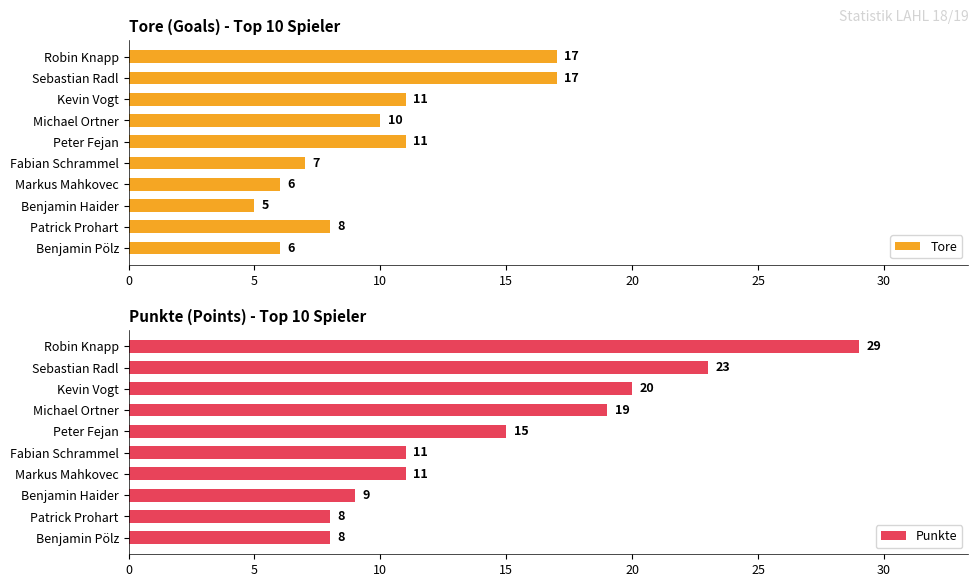

What is the value of the Tore bar at the 6th from the left?

7